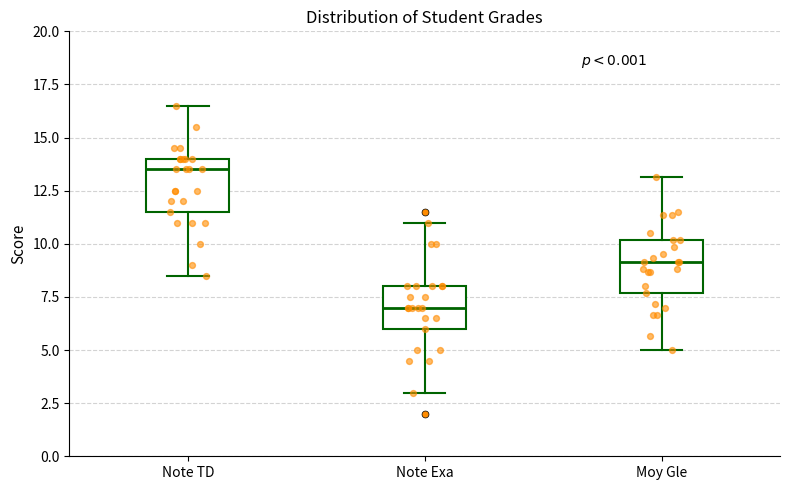

Reading left to right, read every box against the y-axis: the position of its median line, the range the box covers, and the ends of its whiskers. The values are not printed on the chart, so give them approximately, as read against the axis.

Note TD: median 13.5, box 11.5 to 14.0, whiskers 8.5 to 16.5
Note Exa: median 7.0, box 6.0 to 8.0, whiskers 3.0 to 11.0
Moy Gle: median 9.0, box 7.5 to 10.0, whiskers 5.0 to 13.0